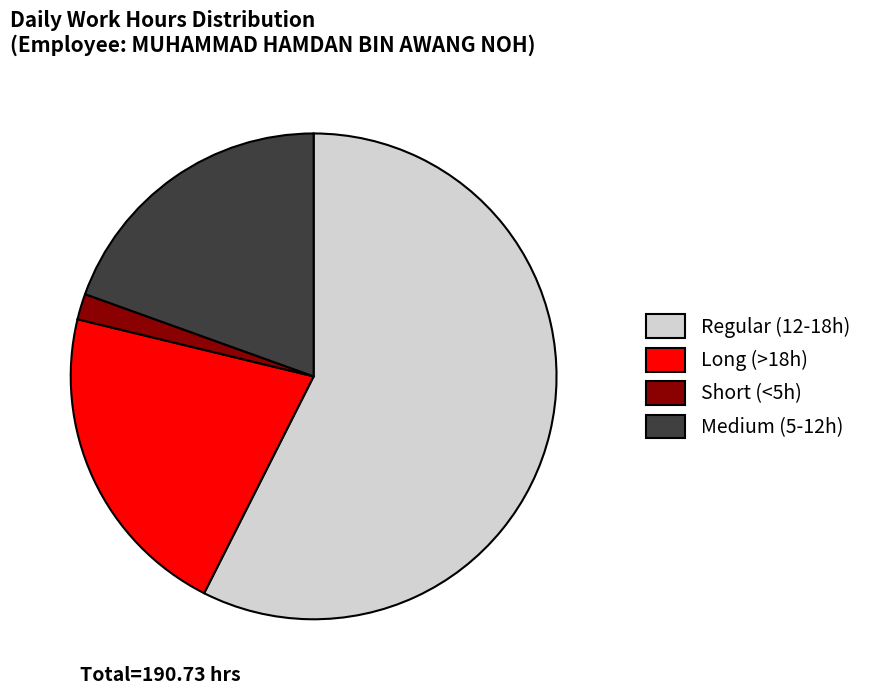

Which category has the biggest portion of the pie?

Regular (12-18h)